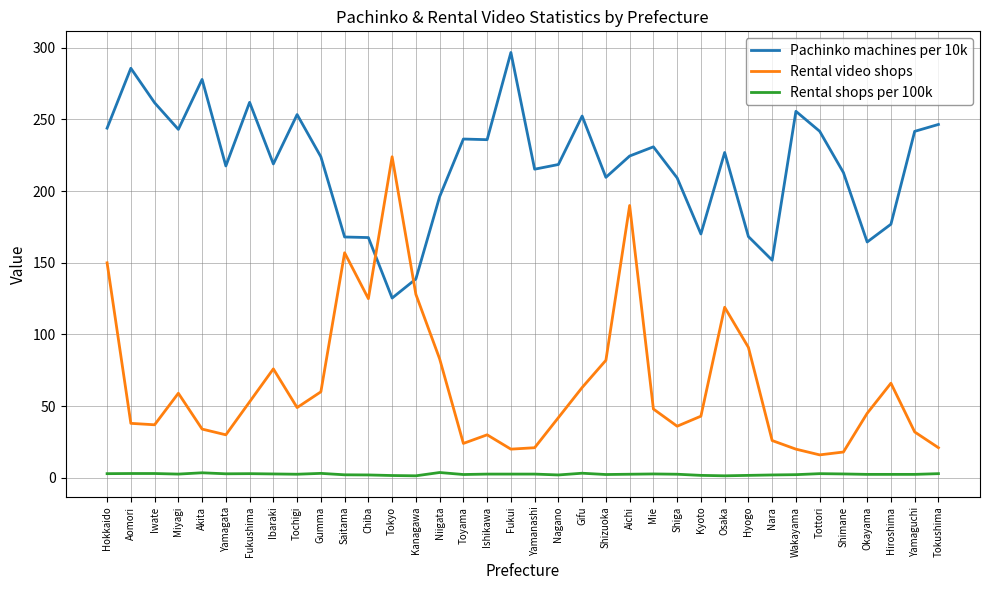

List the series in order of their peak value, highest first.

Pachinko machines per 10k, Rental video shops, Rental shops per 100k